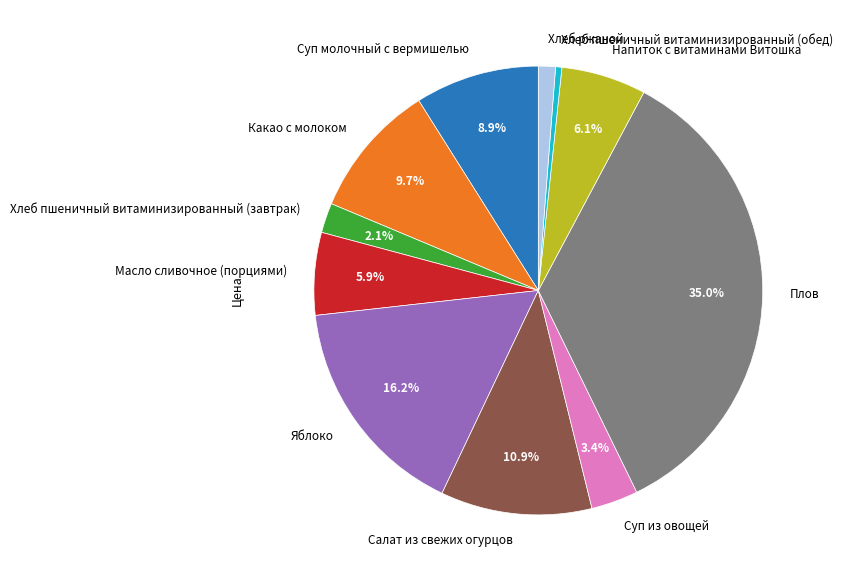

Is the sum of Хлеб ржаной and Какао с молоком greater than half?

No